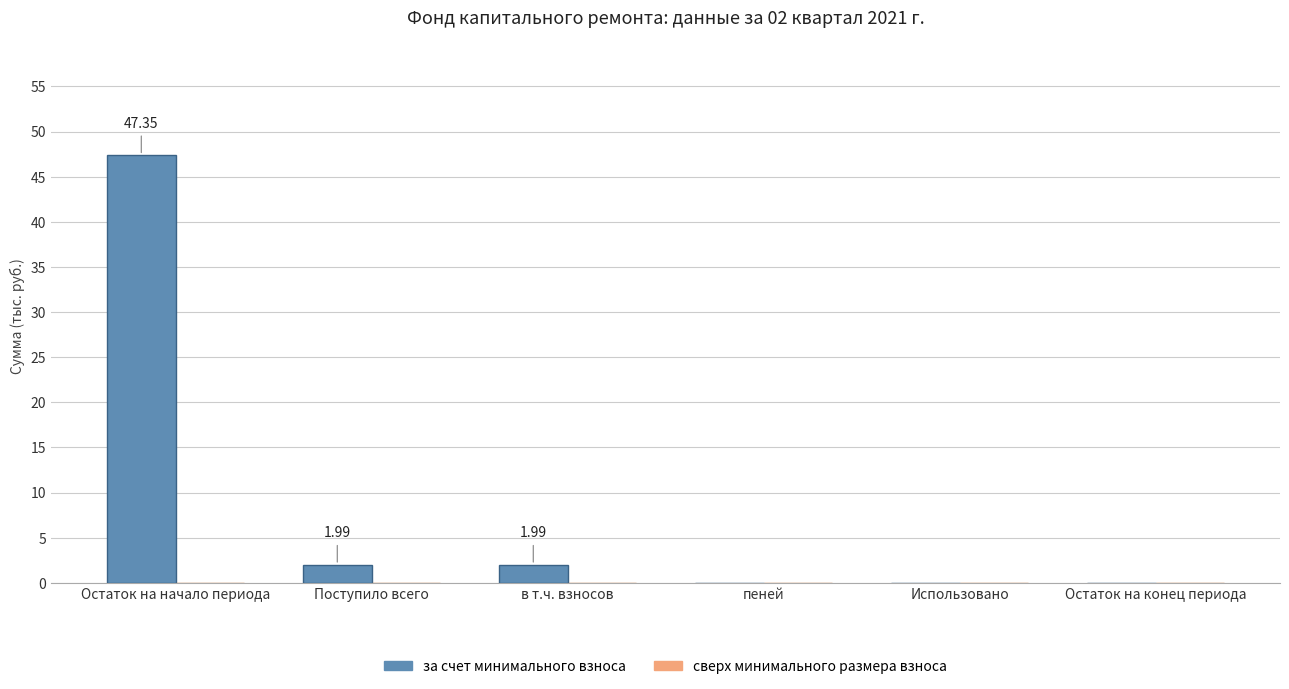

What is the sum of all values?

51.3